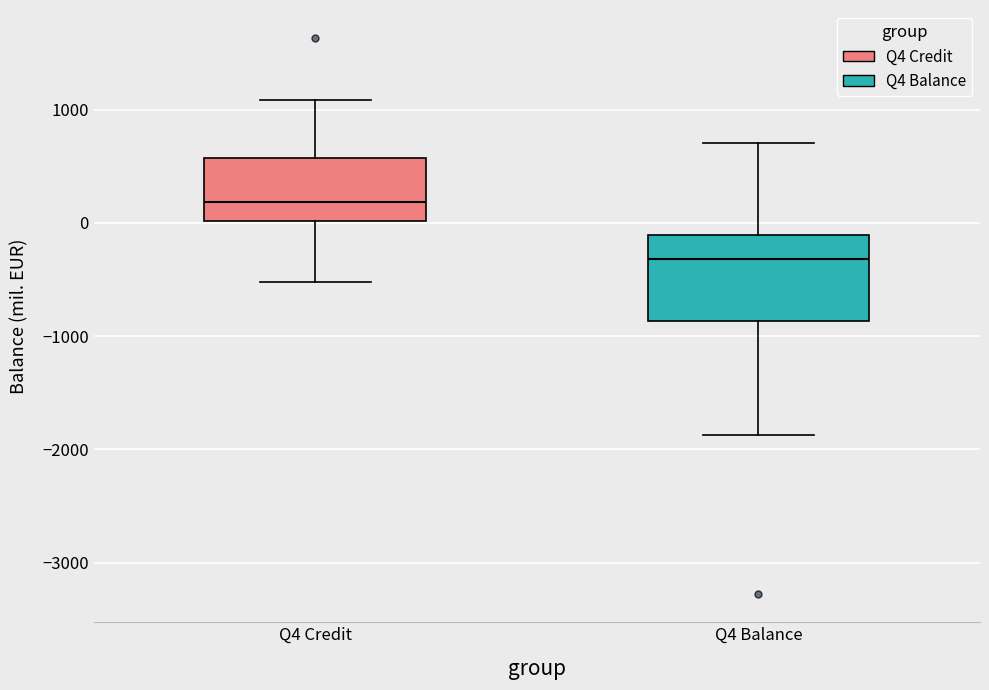

Which box has the highest median line?

Q4 Credit